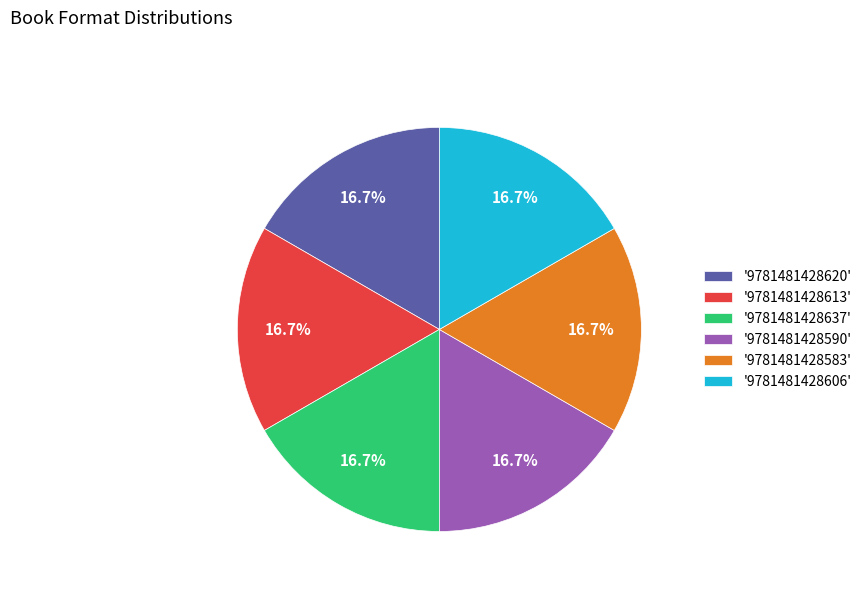

Is the sum of '9781481428620' and '9781481428583' greater than half?

No